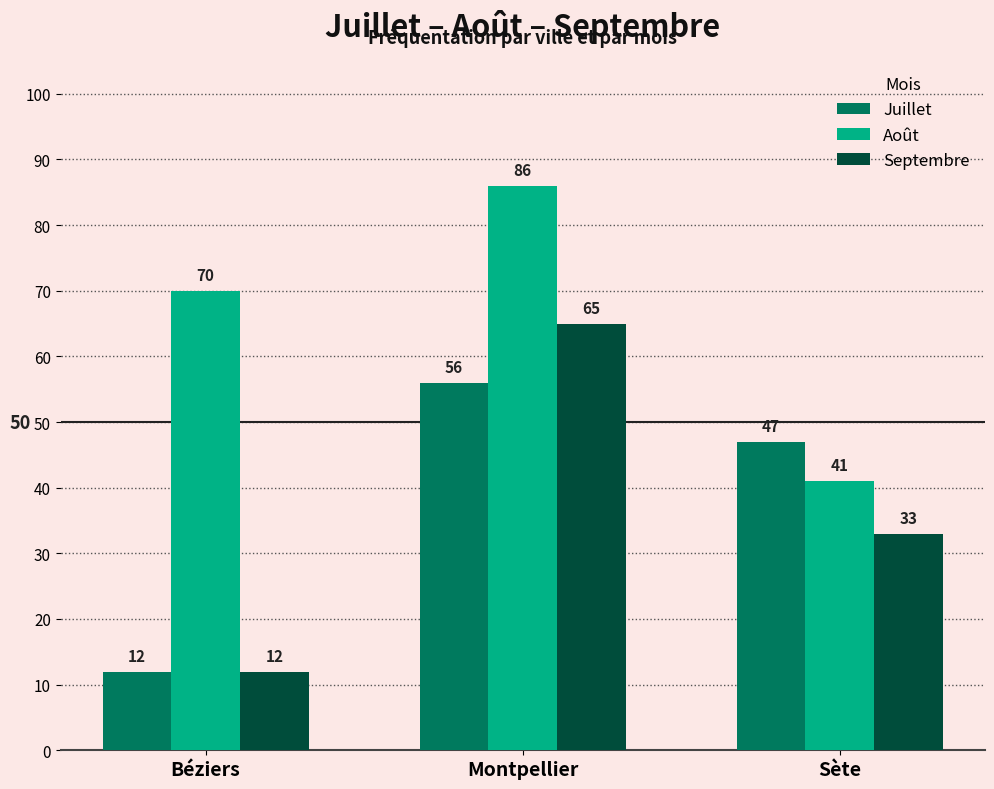

True or false: Août has a value of 41 at Sète.

True